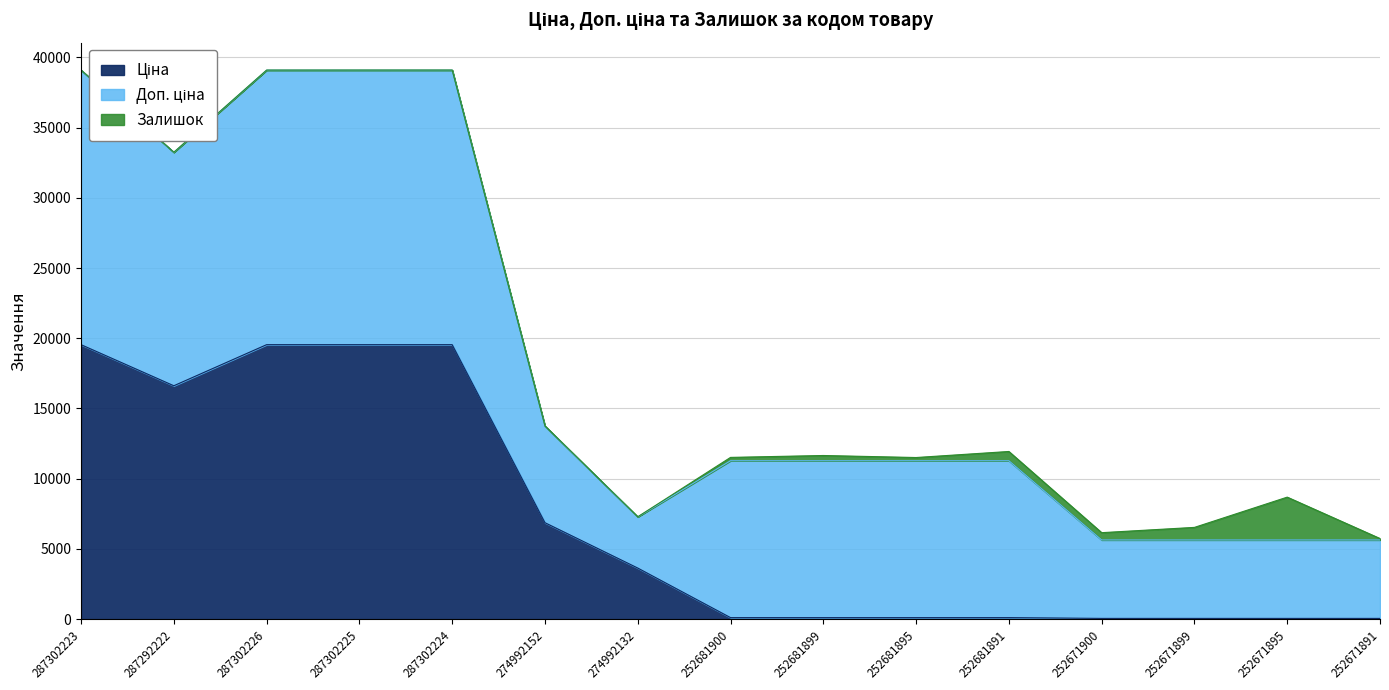

At 287302224, list the series in order from largest to smallest.

Ціна, Доп. ціна, Залишок